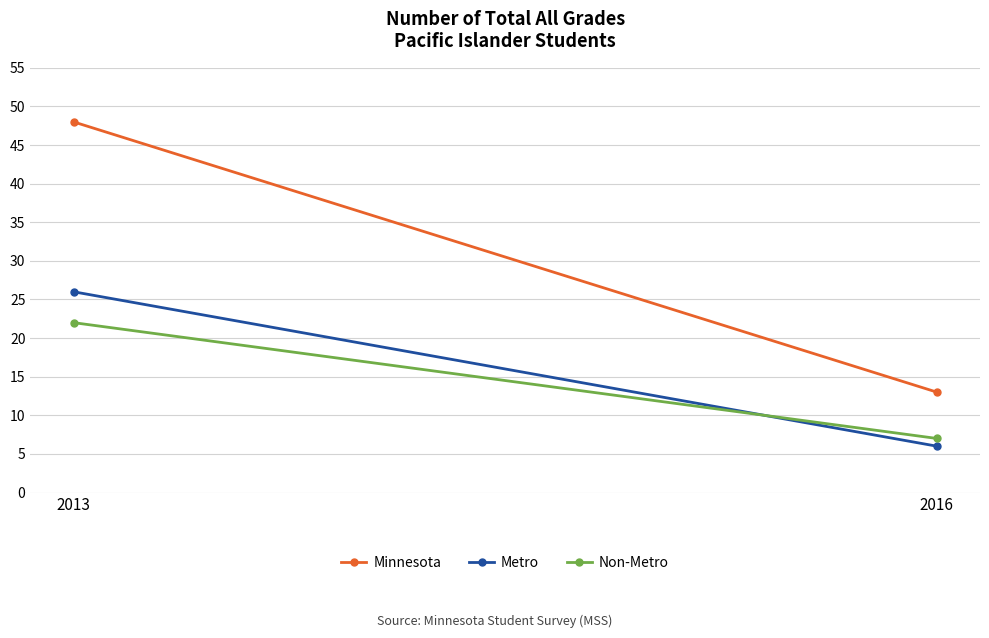

Which series has the widest spread of values?

Minnesota